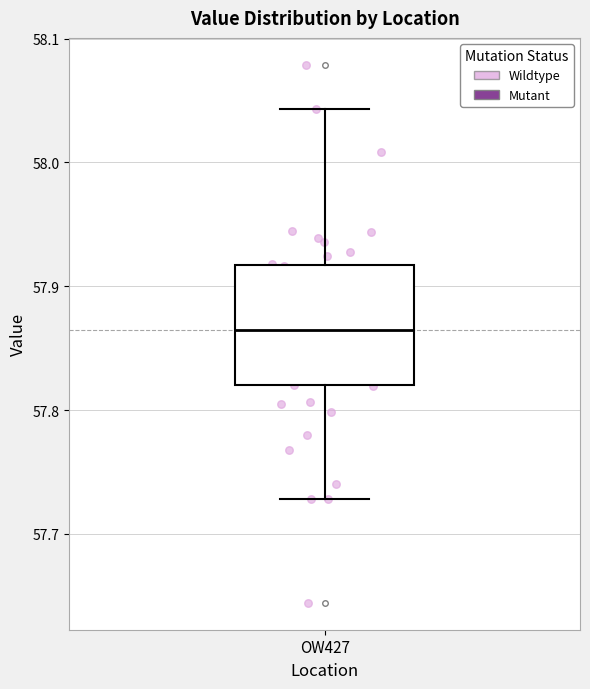

Read this box plot against the y-axis: the position of the median line, the range covered by the box, and the ends of both whiskers. The values are not printed on the chart, so give them approximately, as read against the axis.

median 57.86, box 57.82 to 57.92, whiskers 57.73 to 58.04